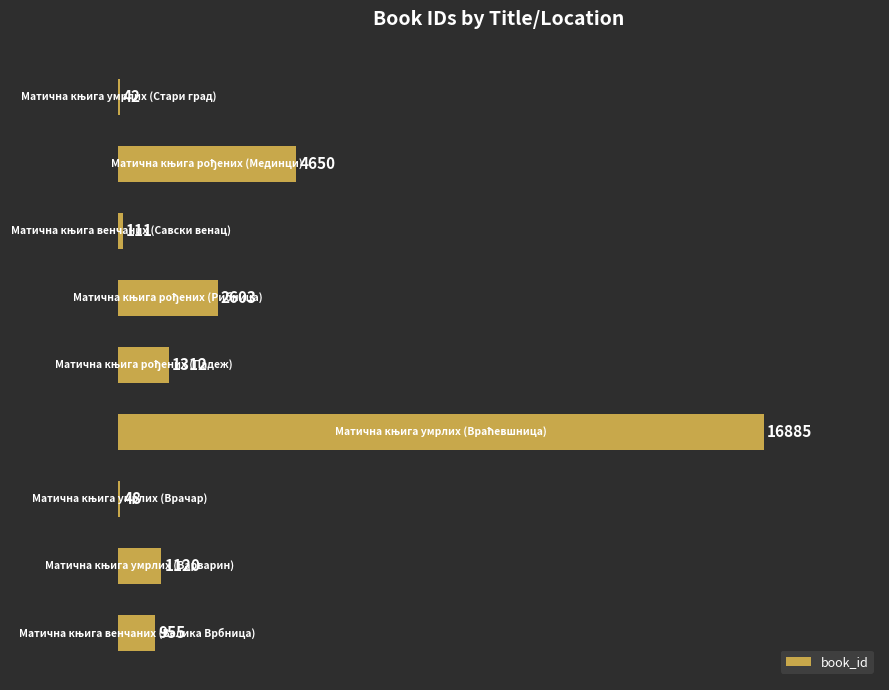

What is the sum of all values?

27726